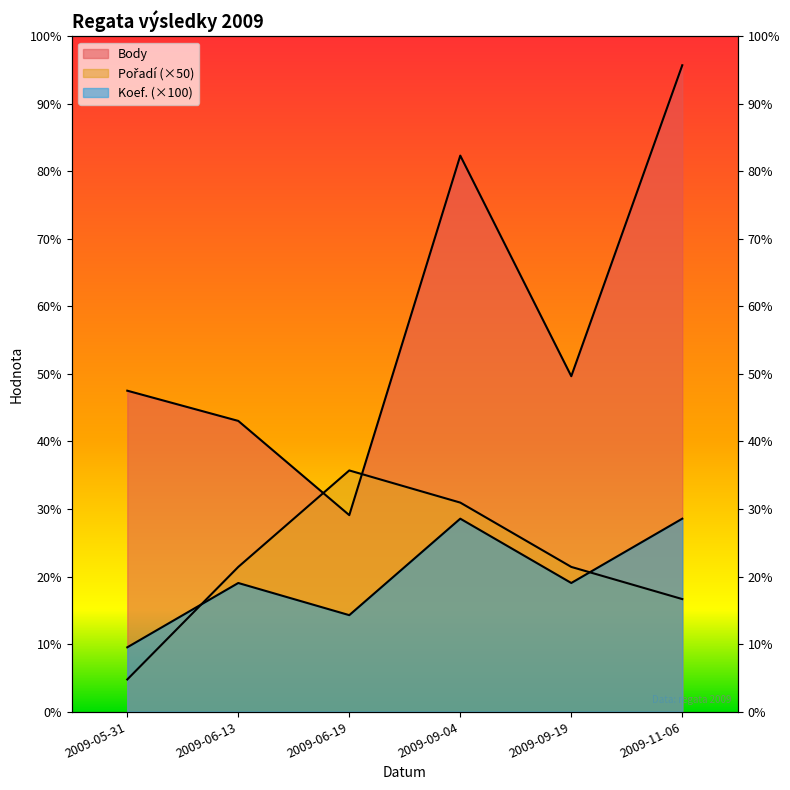

True or false: Koef. and Pořadí cross at least once.

True